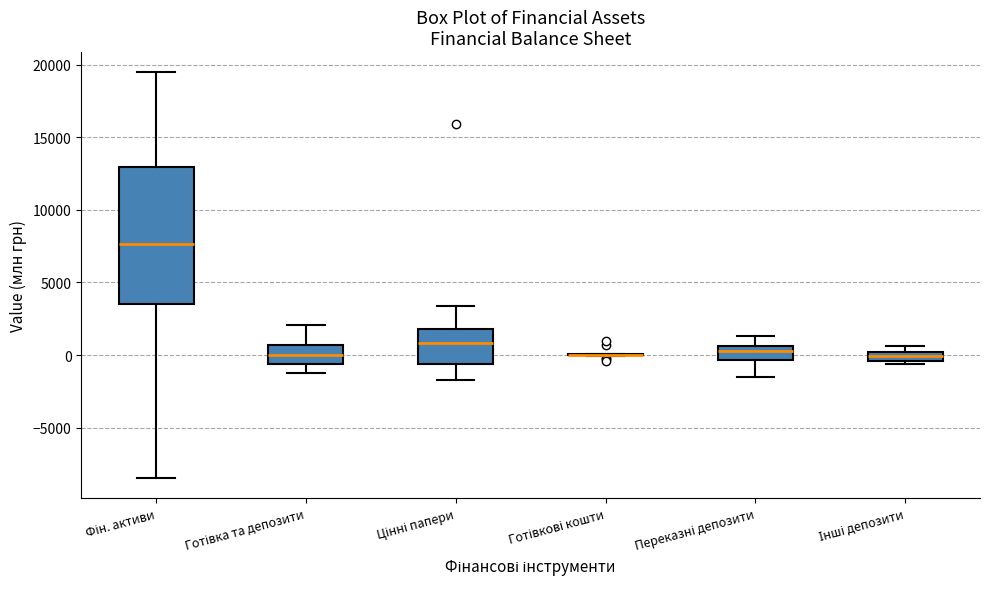

Which box is the tallest, from its lower edge to its upper edge?

Фін. активи